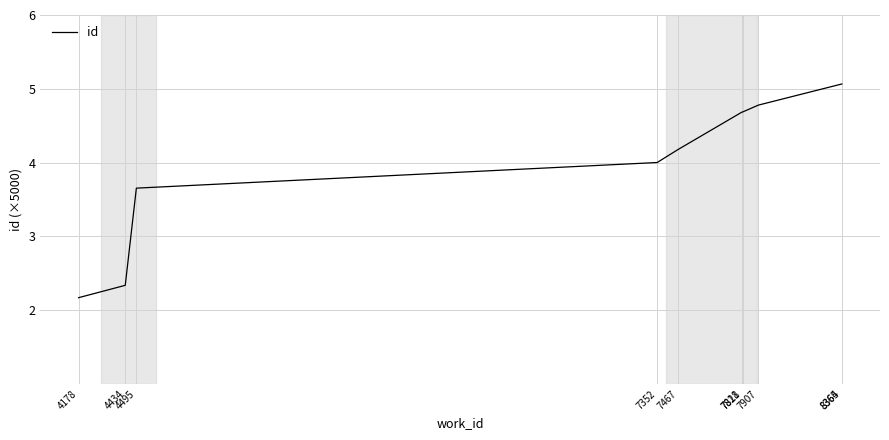

Reading right to left, what are all the values shown in this chart?

8365=5.1	8364=5.1	7907=4.8	7821=4.7	7818=4.7	7467=4.2	7352=4.0	4495=3.7	4434=2.3	4178=2.2